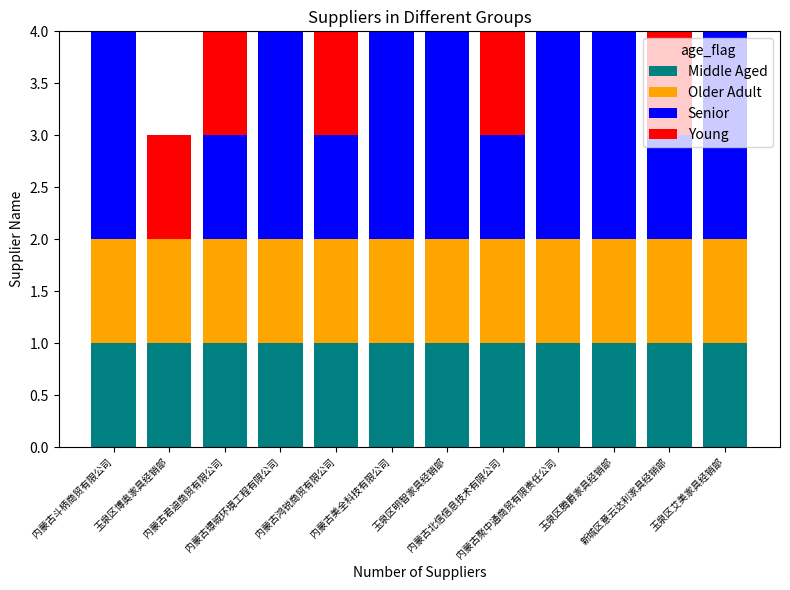

Does the chart contain stacked bars?

Yes